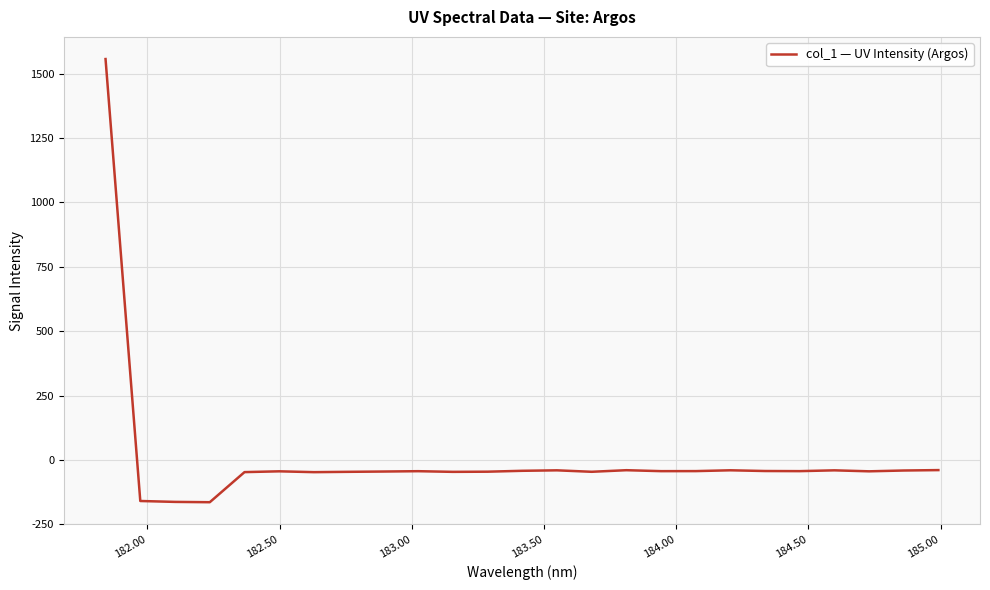

What is the difference between the maximum and minimum values?

1720.9